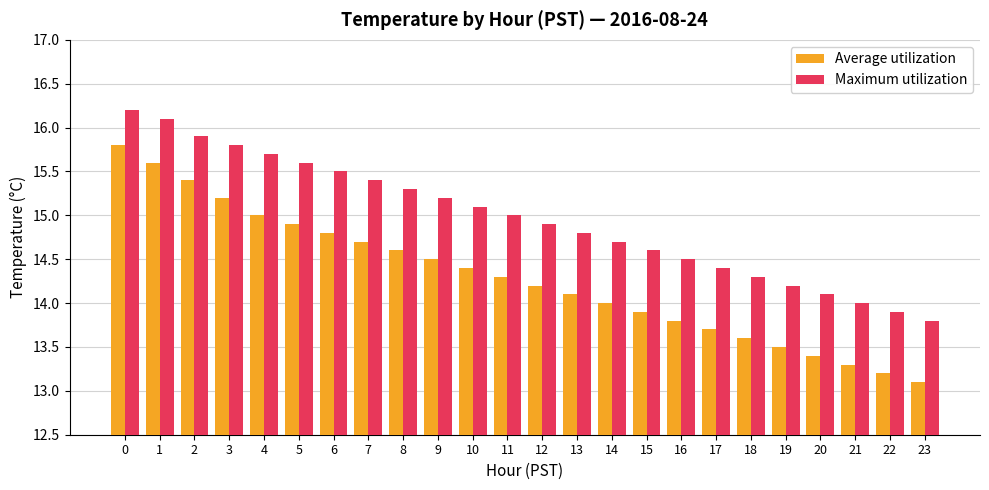

Read the Average utilization value at 15.

13.9